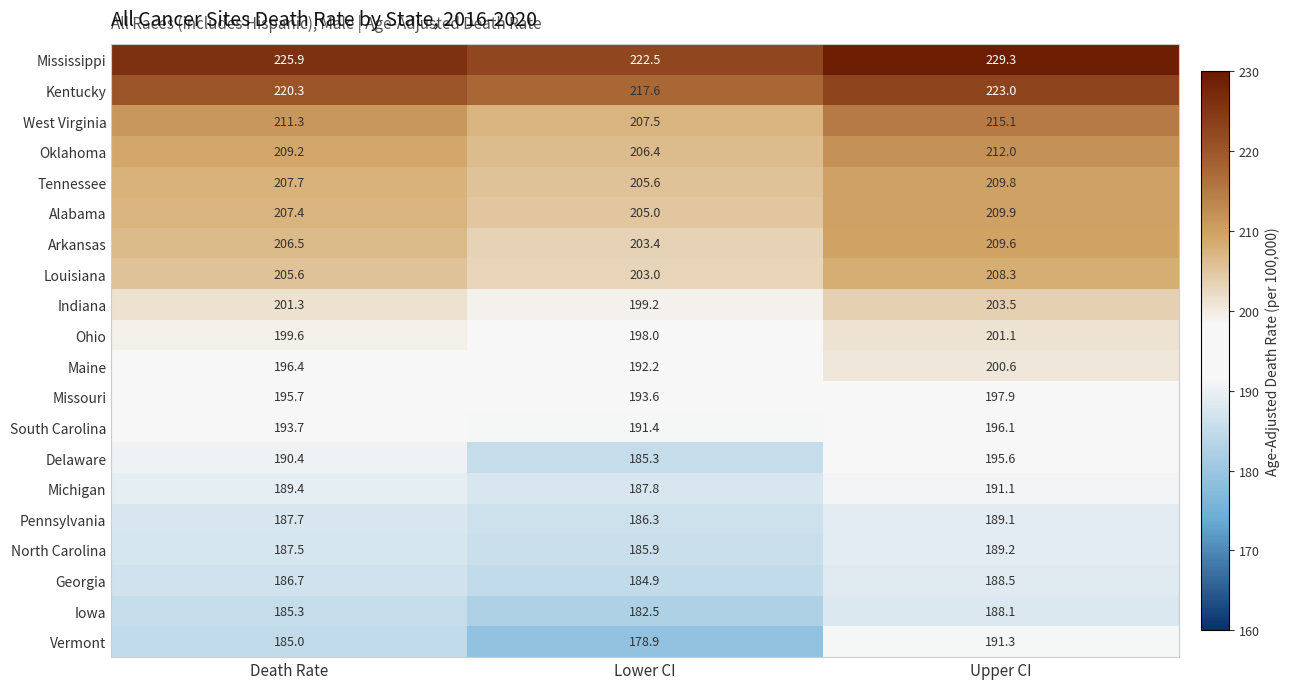

What is the greatest value displayed?

229.3